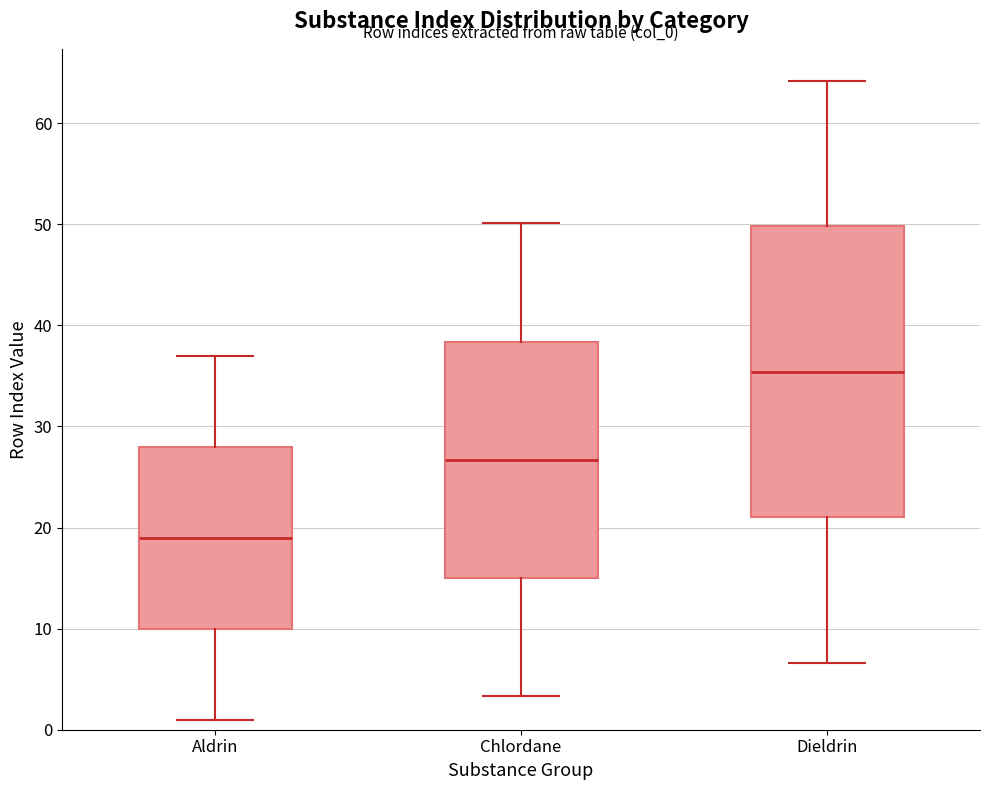

Reading left to right, read every box against the y-axis: the position of its median line, the range the box covers, and the ends of its whiskers. The values are not printed on the chart, so give them approximately, as read against the axis.

Aldrin: median 19, box 10 to 28, whiskers 1 to 37
Chlordane: median 27, box 15 to 38, whiskers 3 to 50
Dieldrin: median 35, box 21 to 50, whiskers 7 to 64